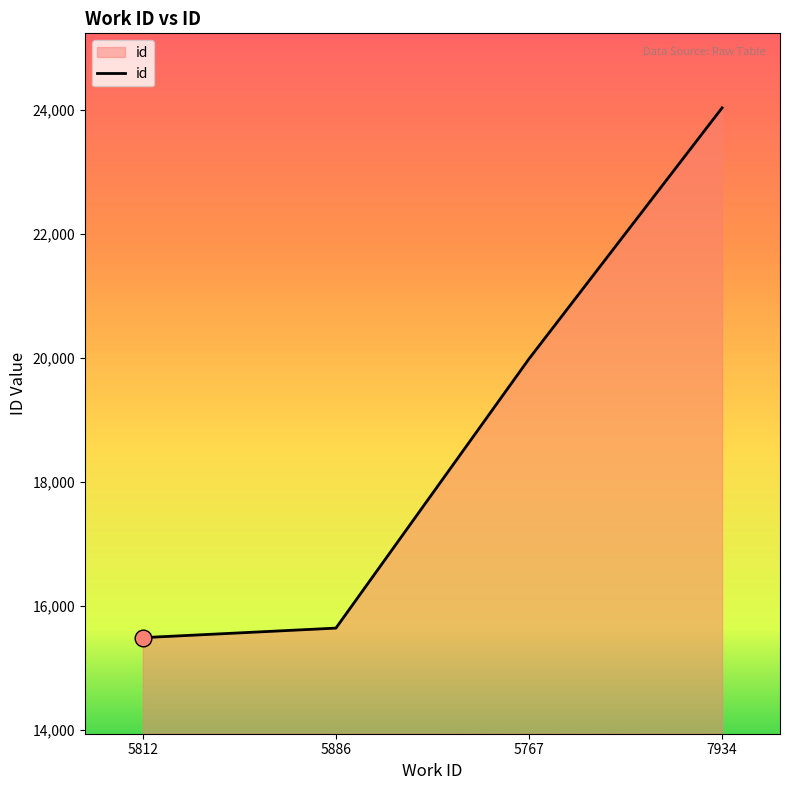

Rank the categories by value from lowest to highest.

5812, 5886, 5767, 7934